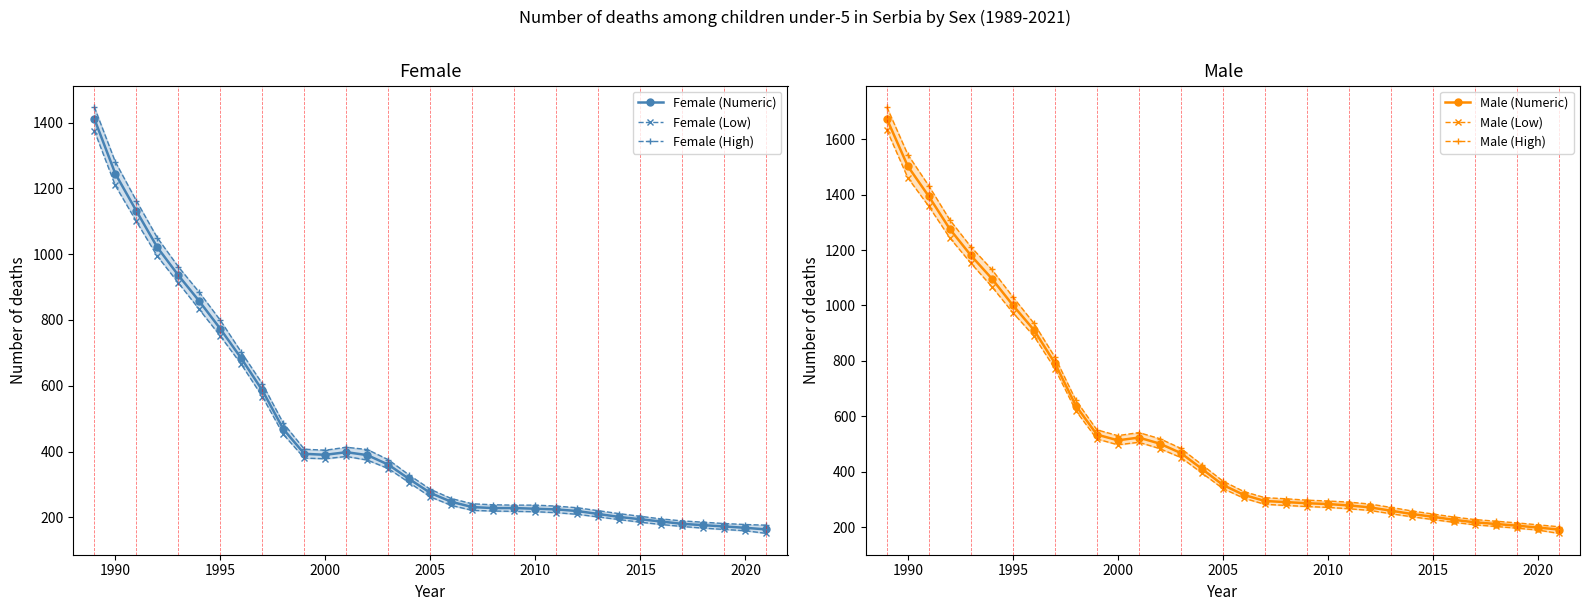

Which series has the widest spread of values?

Male (High)